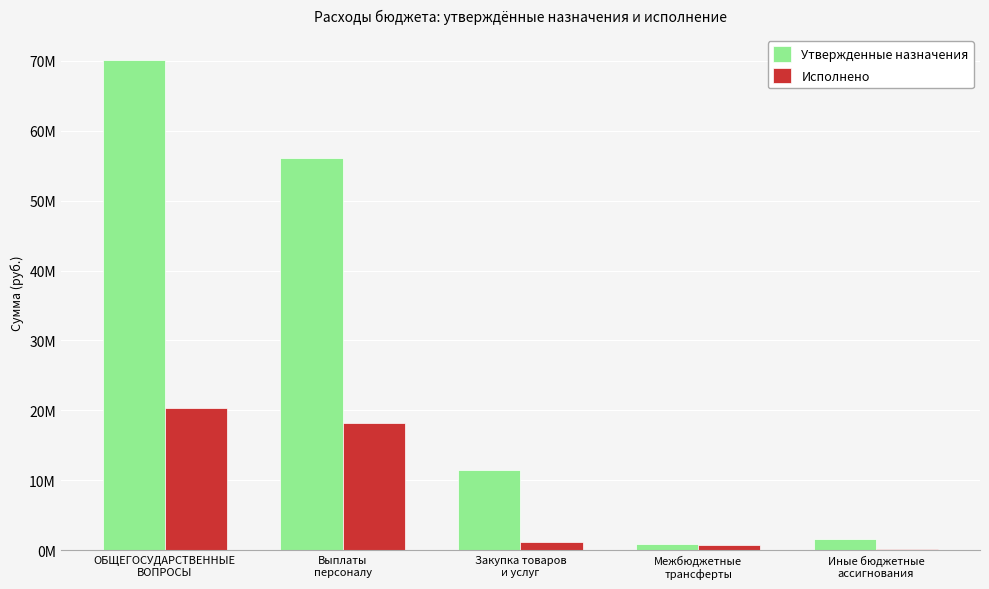

At which category is the sum across all series the highest?

ОБЩЕГОСУДАРСТВЕННЫЕ
ВОПРОСЫ